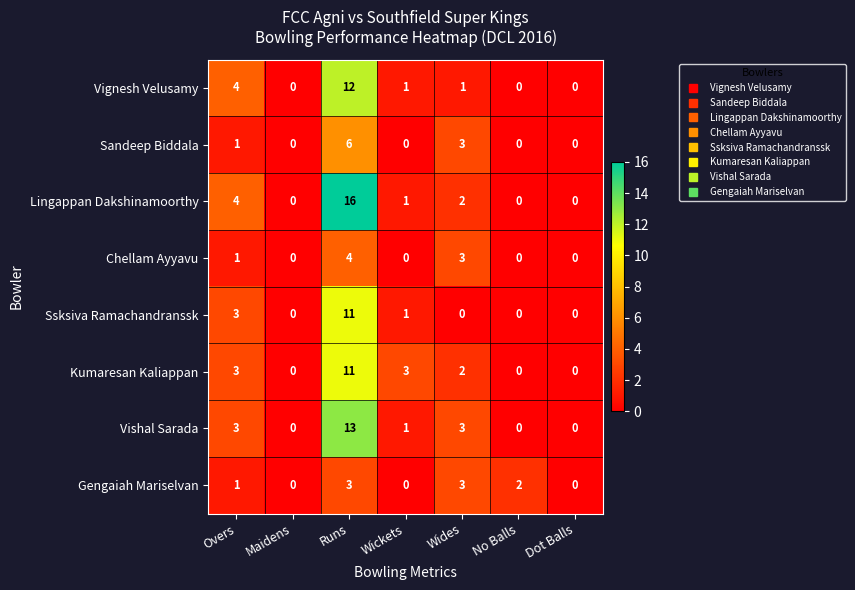

What is the spread (max minus min) of values at Overs?

3